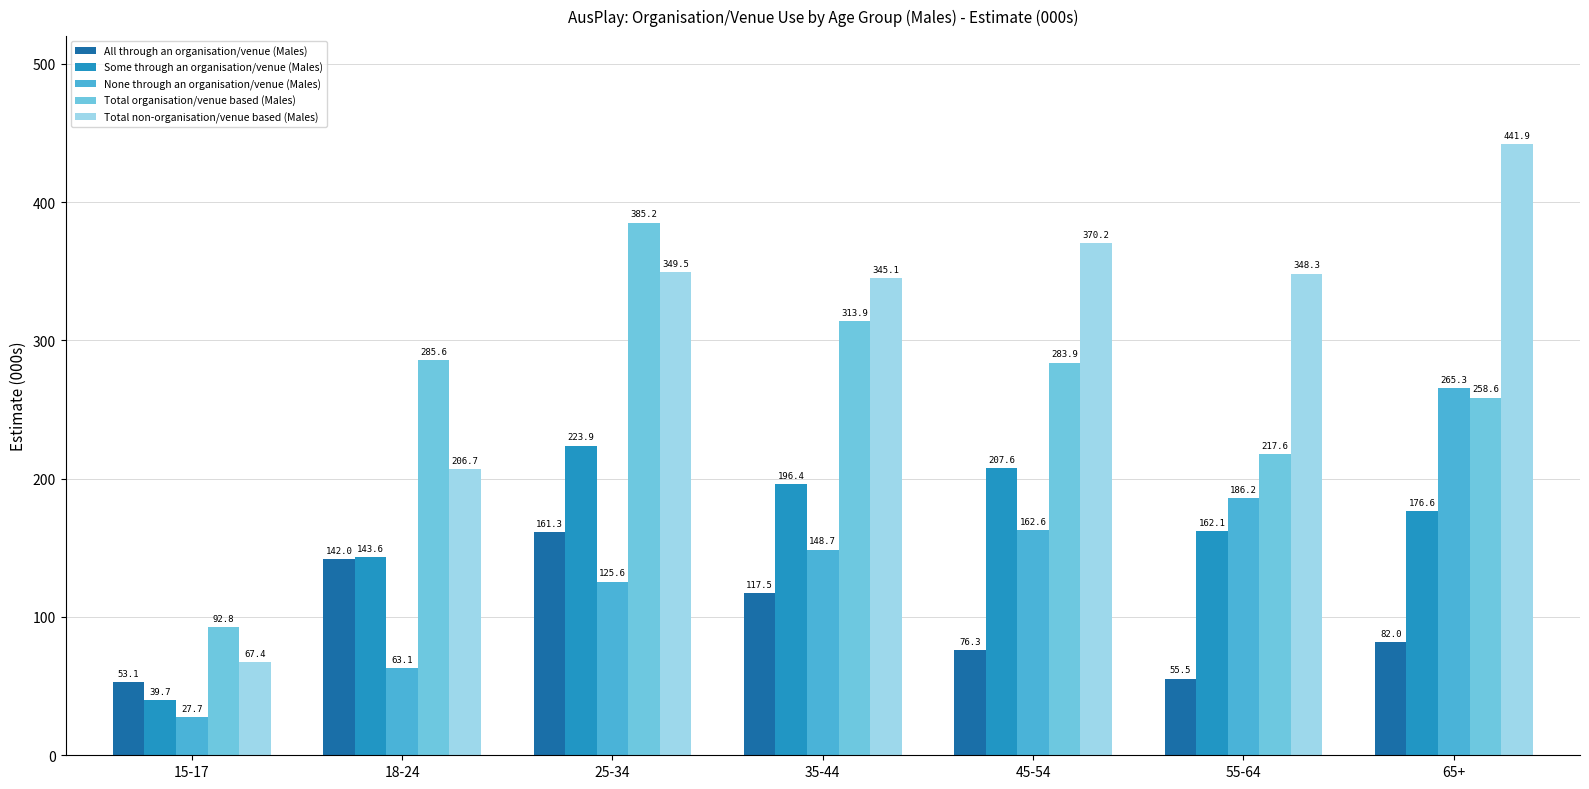

The value of Total organisation/venue based (Males) at 18-24 is 81.9. True or false?

False